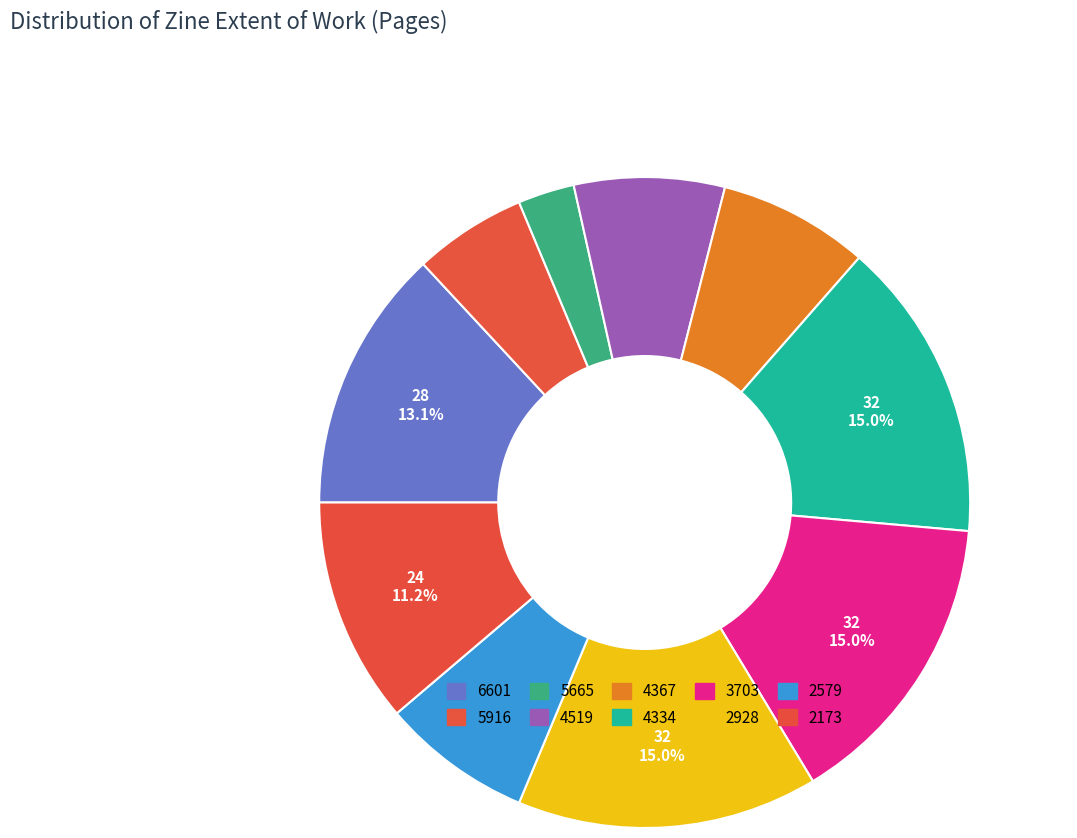

How many segments does this pie chart have?

10